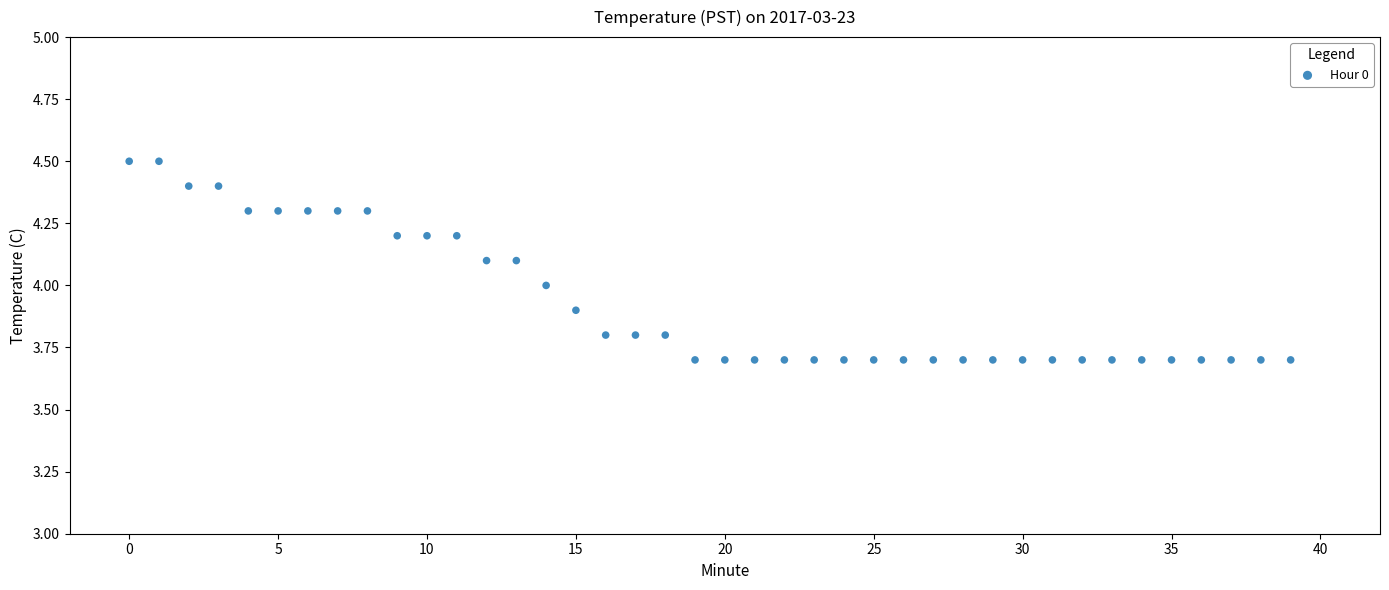

What is the range of Y values (max minus min)?

0.8